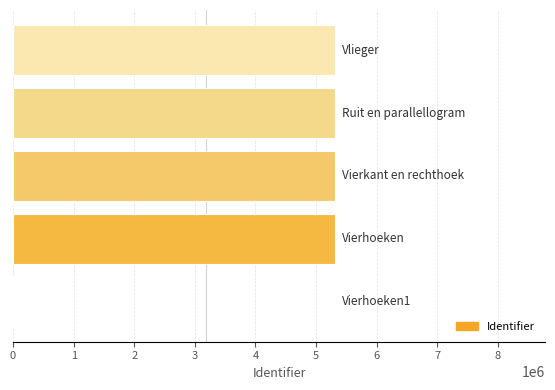

Does the chart contain stacked bars?

No